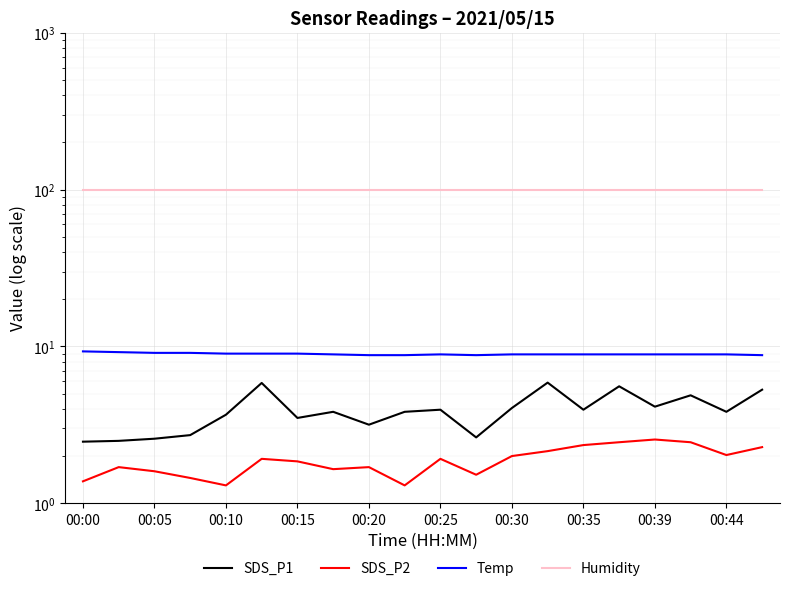

How many lines are shown in the chart?

4